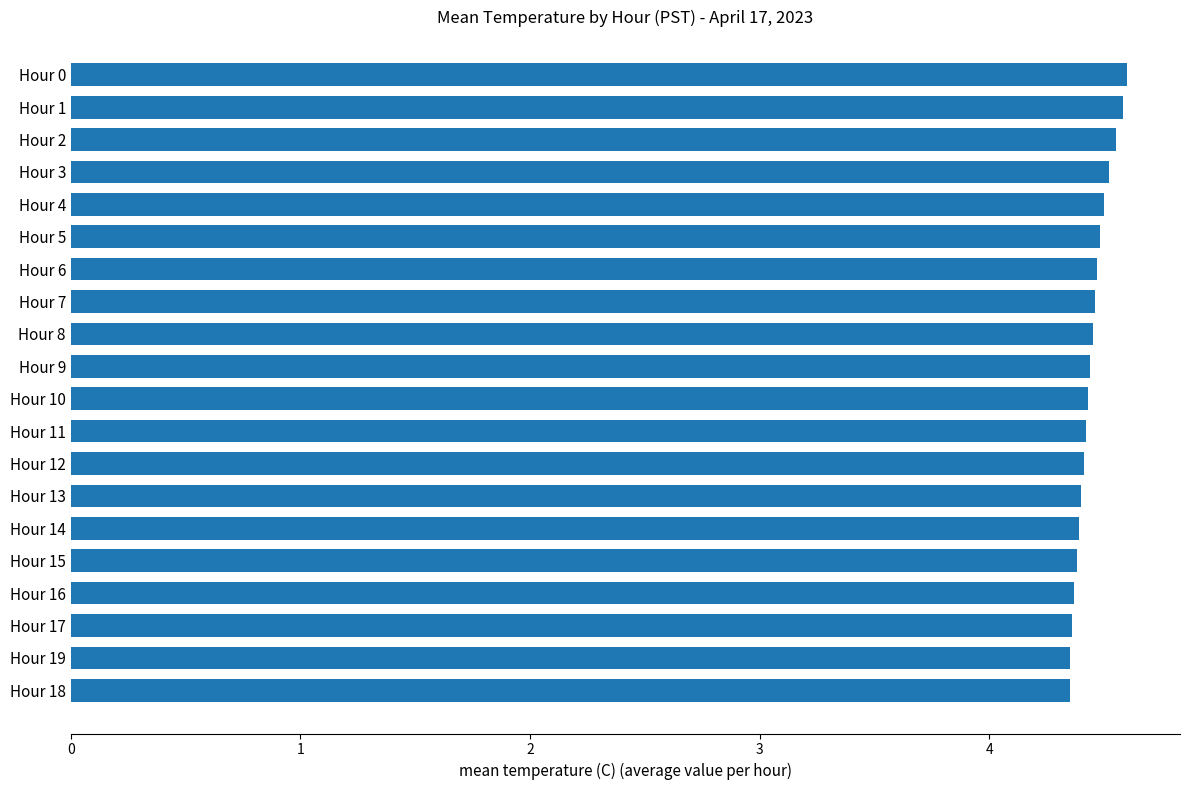

What is the average value?

4.4